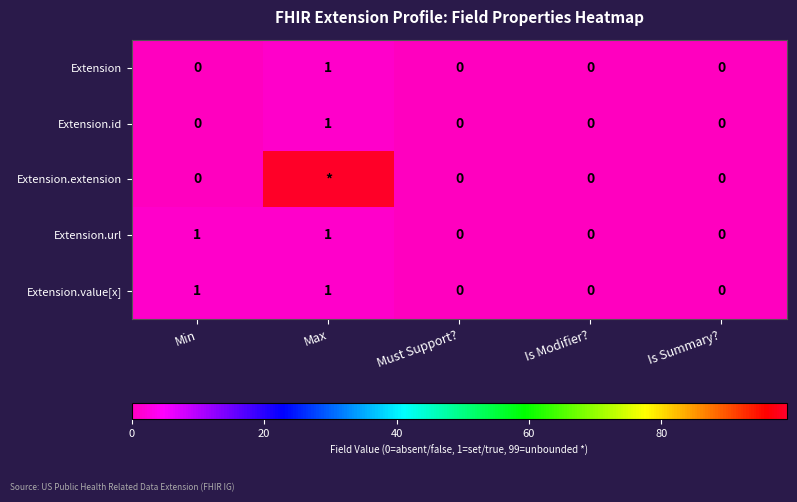

The Extension series shows 0 at Is Modifier?. True or false?

True